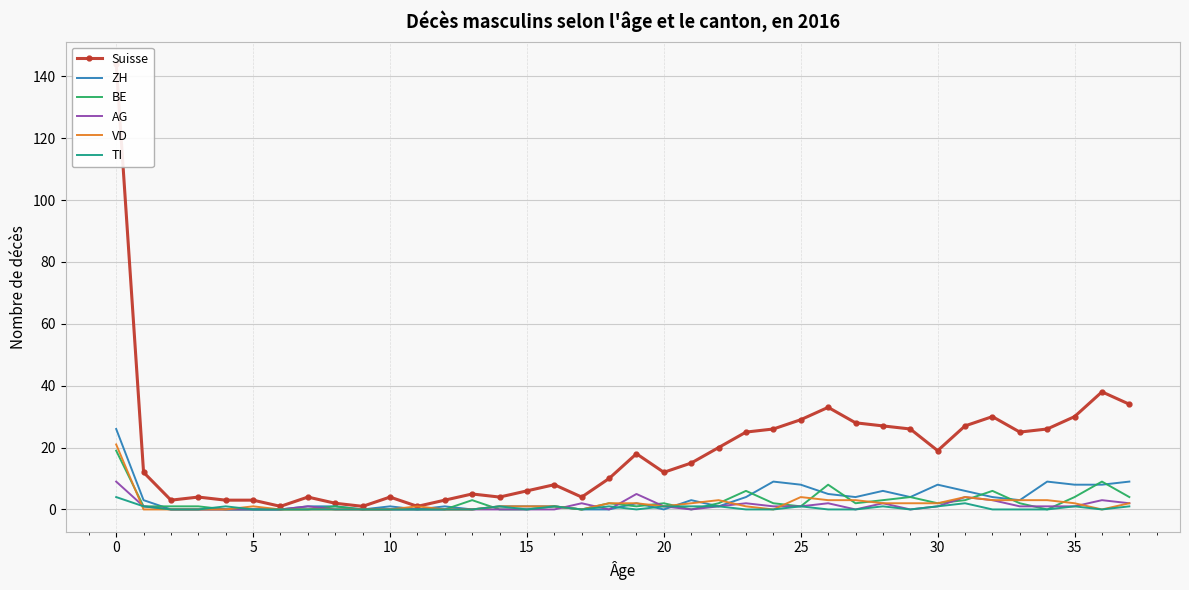

What are all the series names shown in the legend?

Suisse, ZH, BE, AG, VD, TI